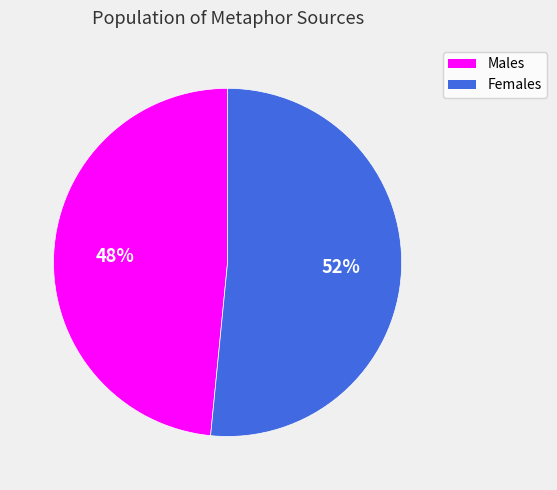

How many slices are in this pie chart?

2